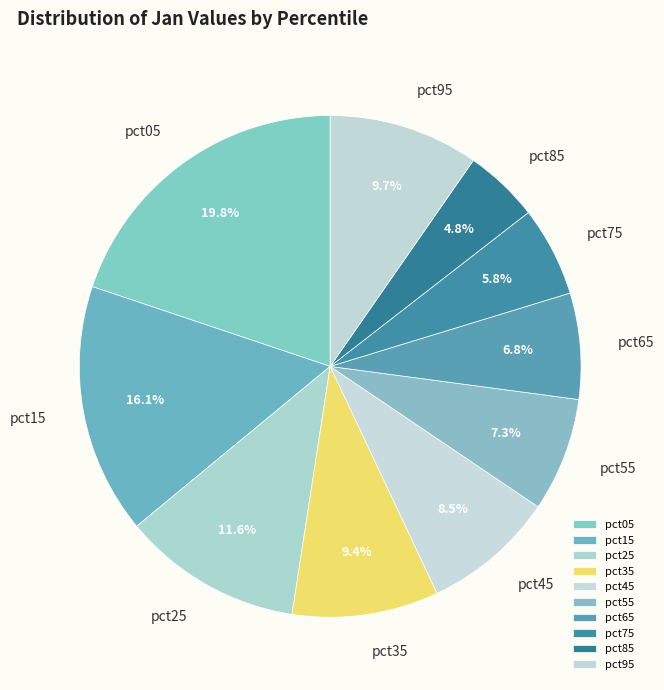

To the nearest percent, what portion does pct15 represent?

16%